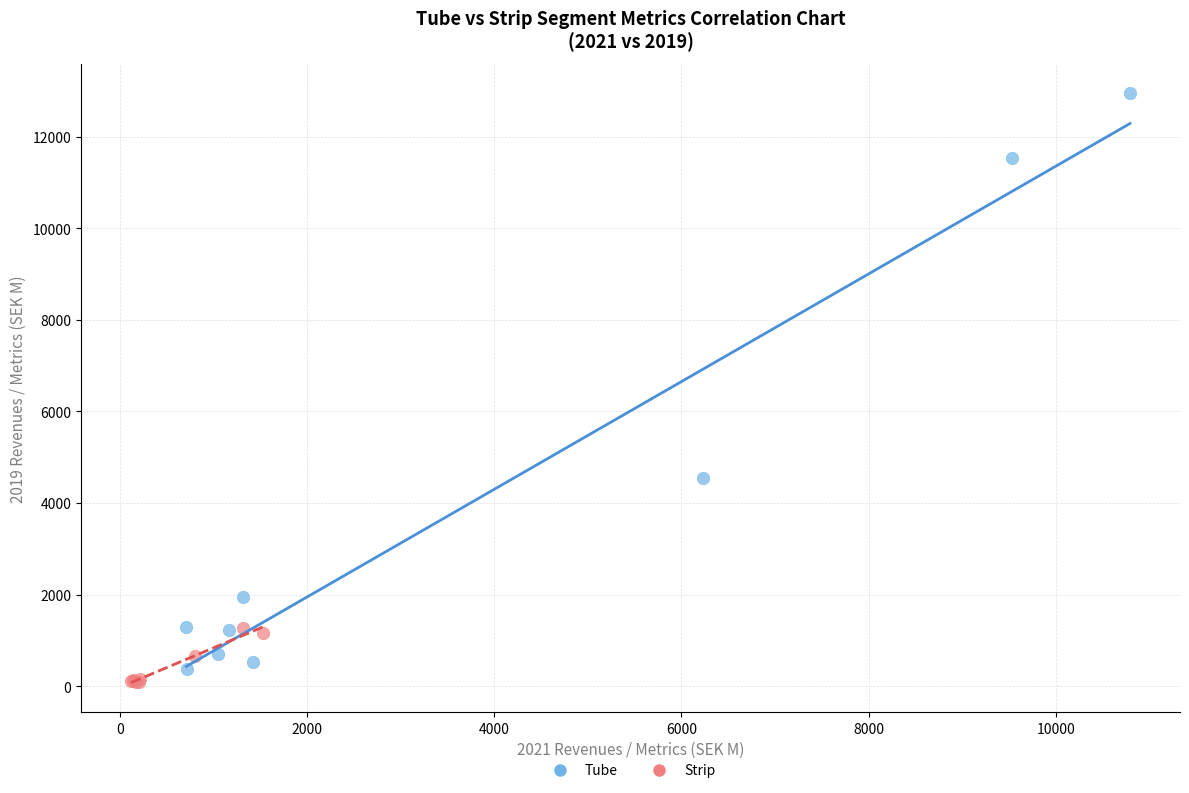

Which series has the largest Y range (max minus min)?

Tube